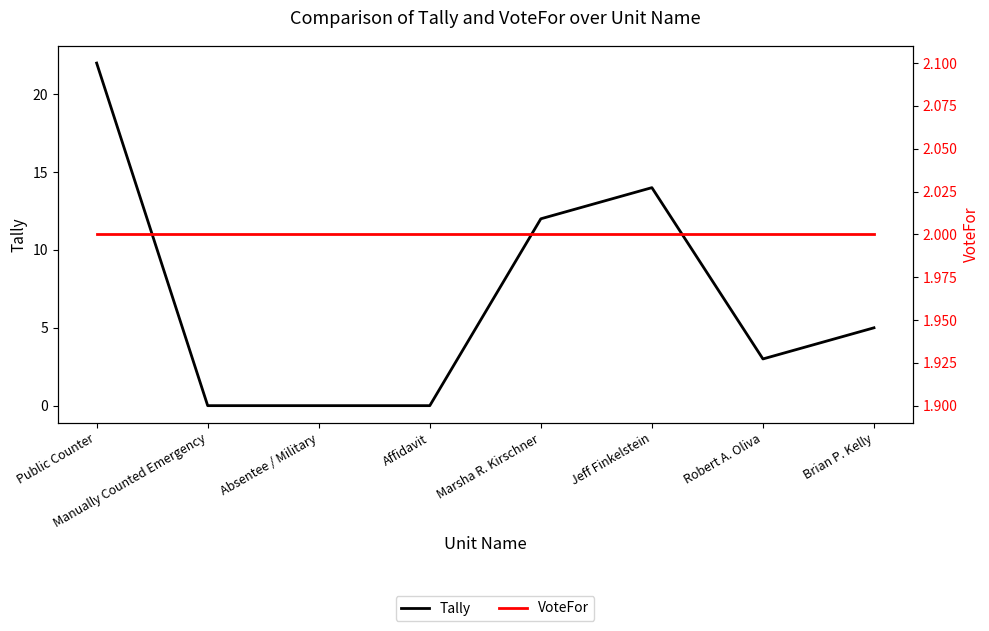

At which category does Tally reach its first local peak?

Jeff Finkelstein